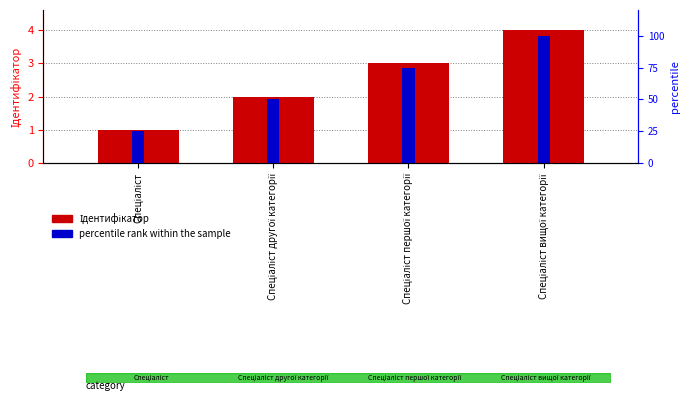

How many data points in Ідентифікатор are less than 3?

2